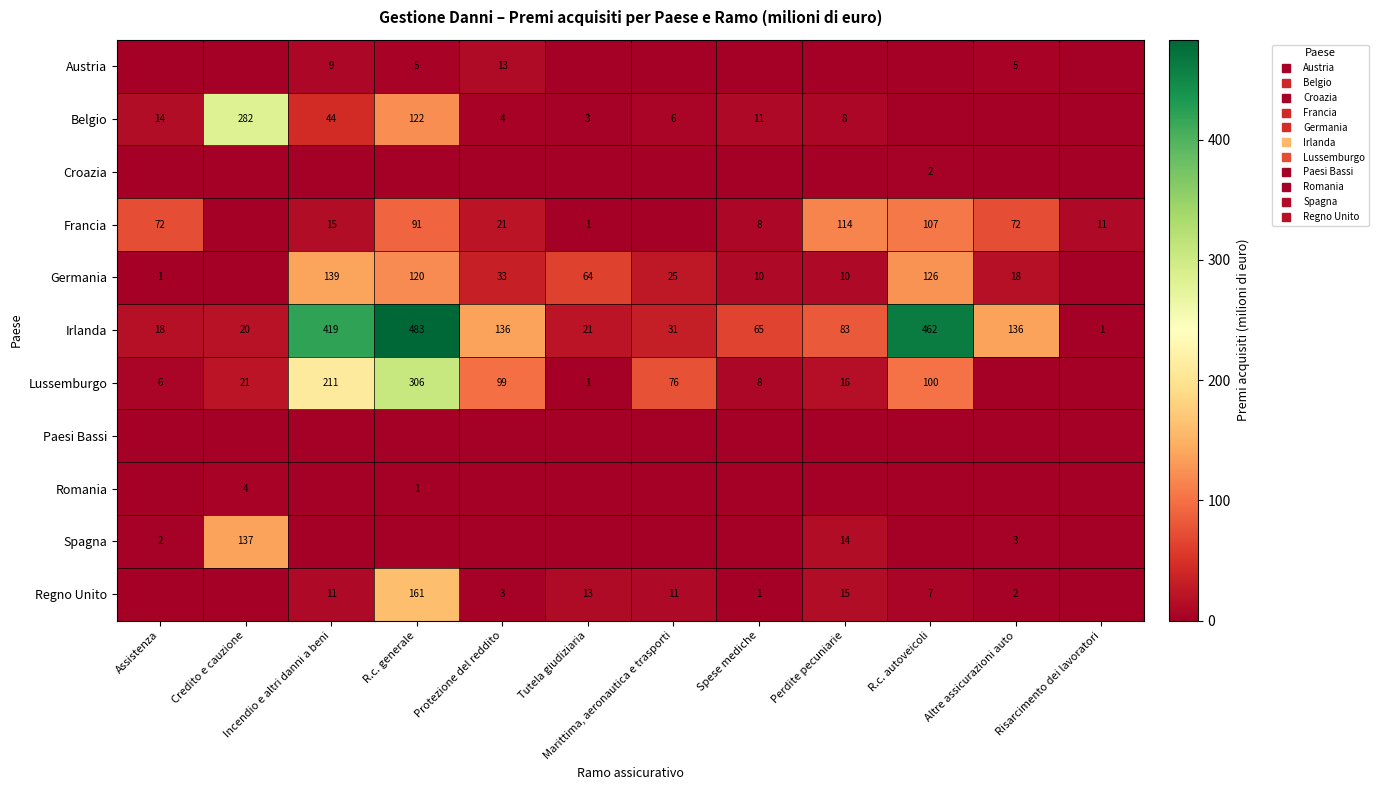

What is the sum of all Croazia values?

2